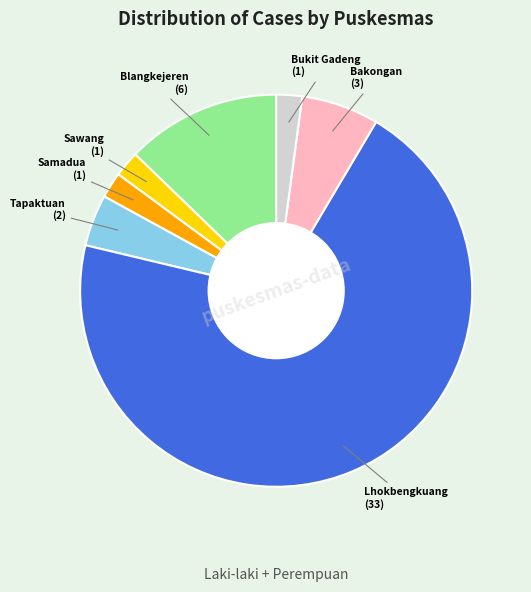

Is there any slice that represents more than half of the pie?

Yes